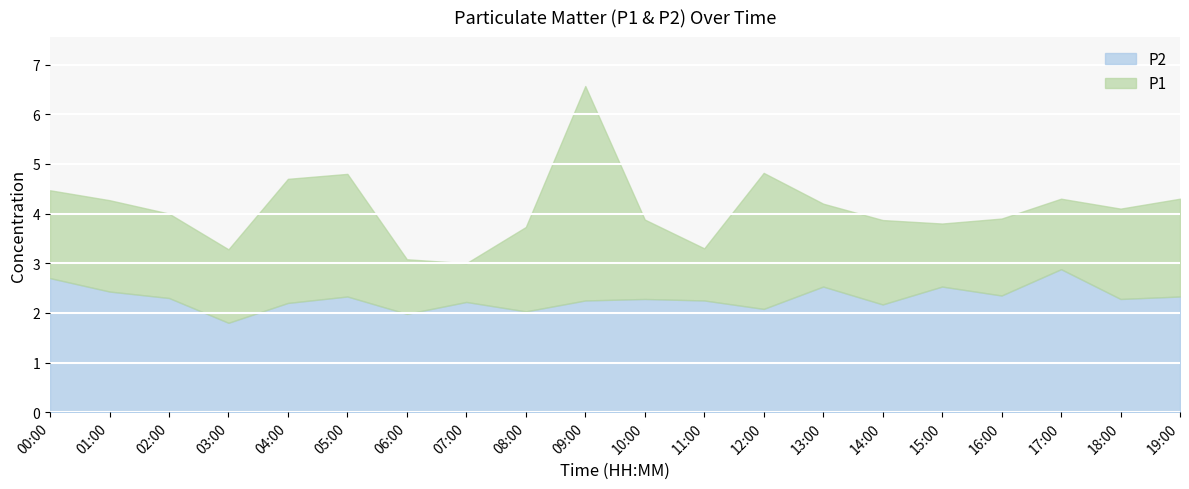

True or false: P2 and P1 intersect in this chart.

False